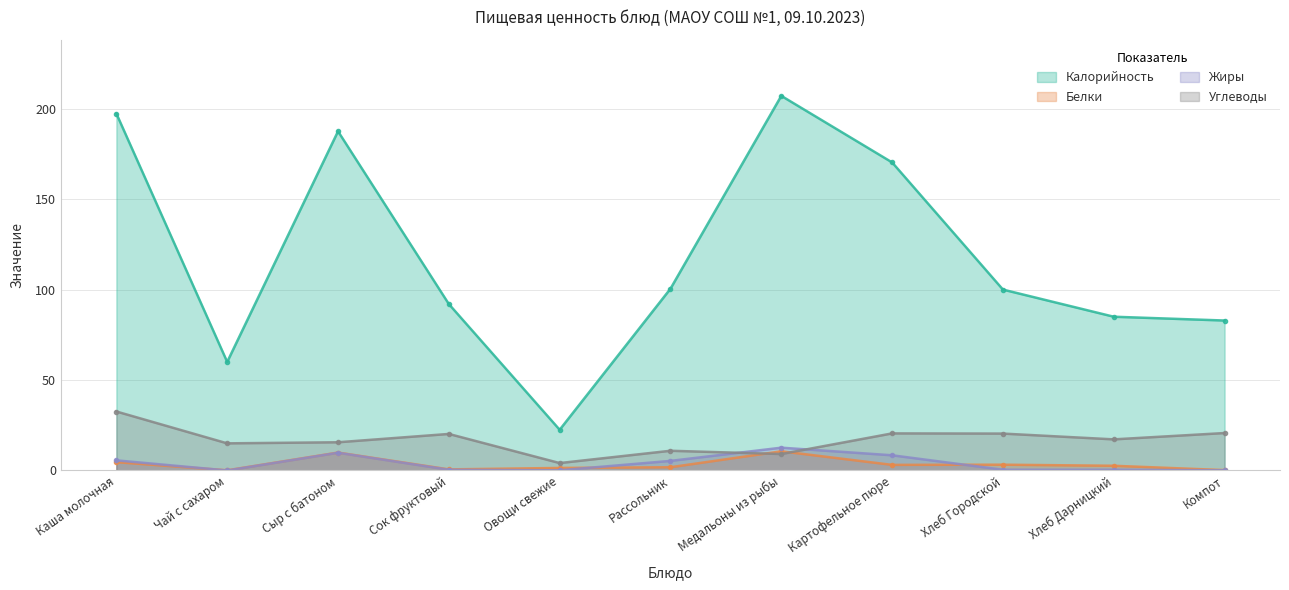

What is the sum of all Углеводы values?

186.3